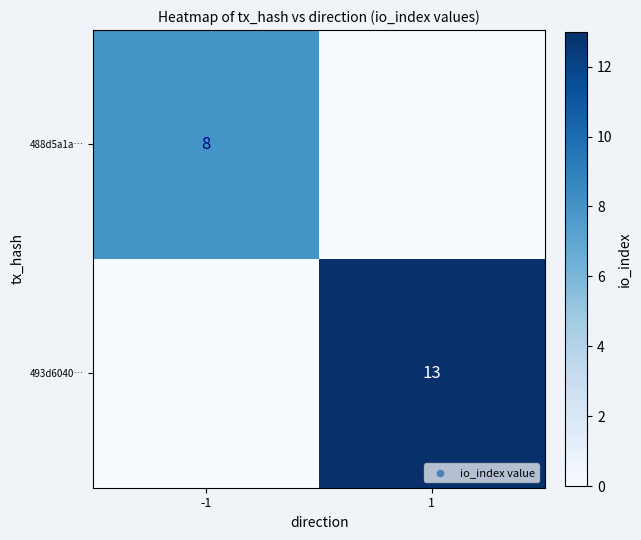

The 493d6040… series shows 13 at 1. True or false?

True